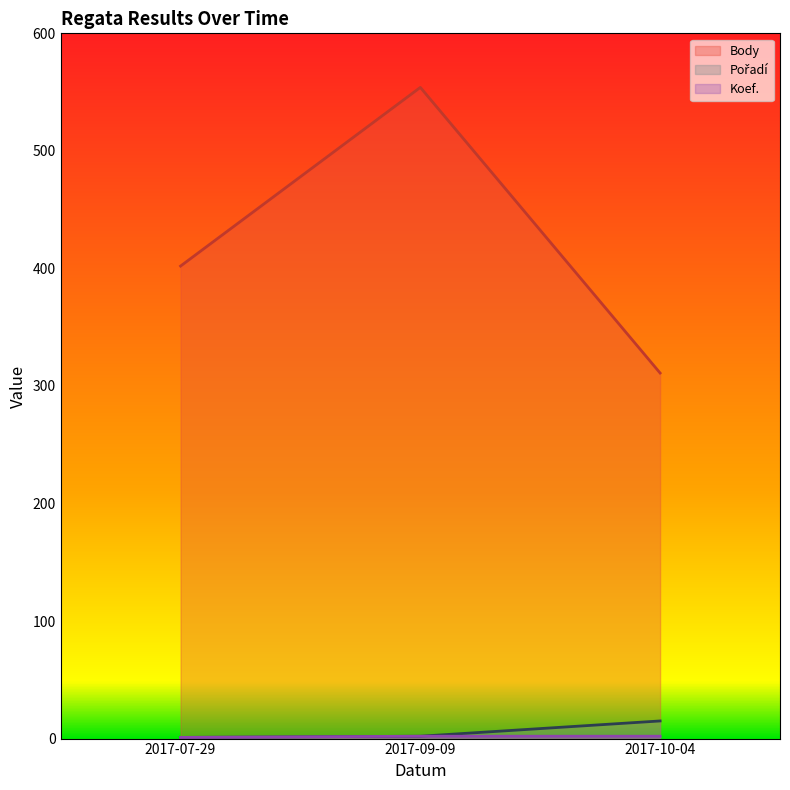

How many lines are shown in the chart?

3